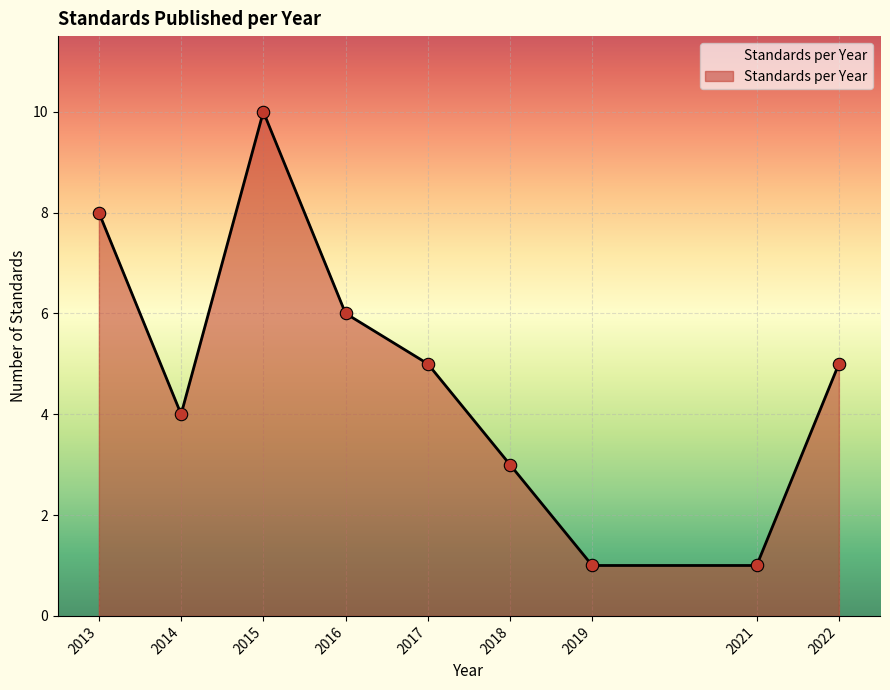

Which has a higher value, 2016 or 2015?

2015